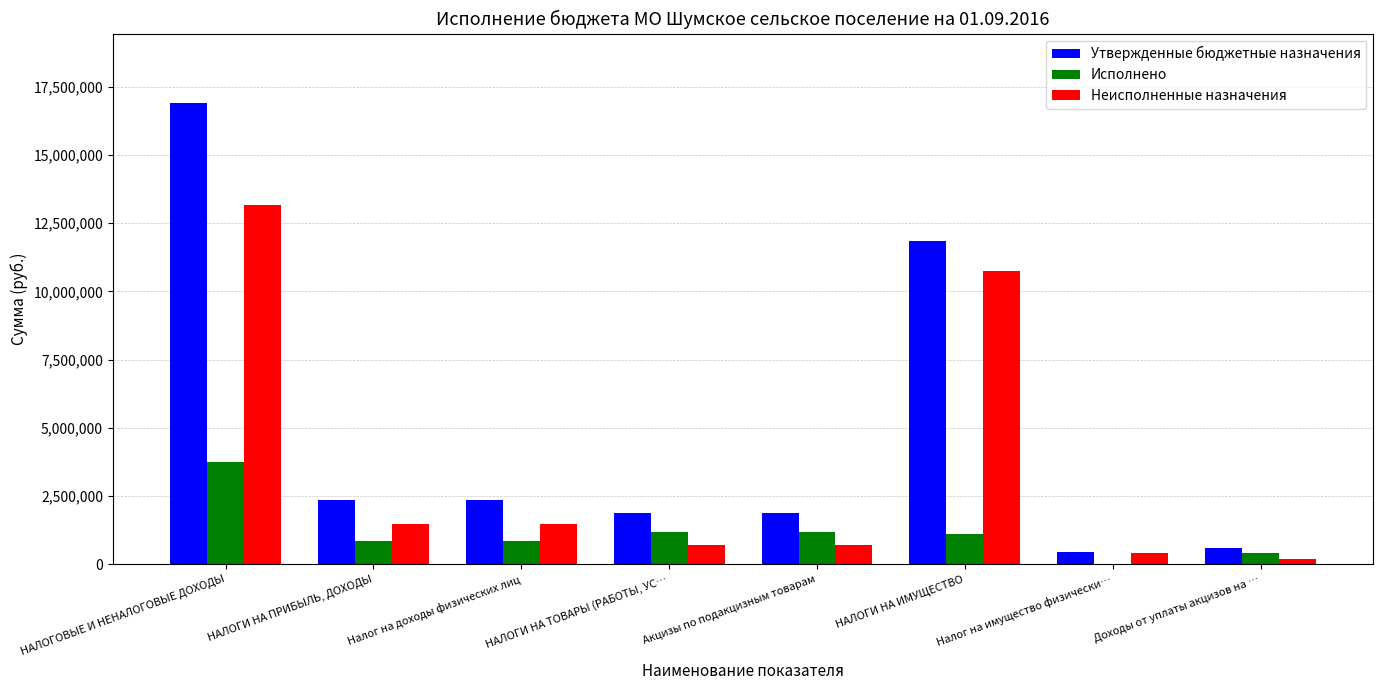

What is the sum of the Неисполненные назначения values at НАЛОГИ НА ИМУЩЕСТВО and Акцизы по подакцизным товарам?

11440653.2